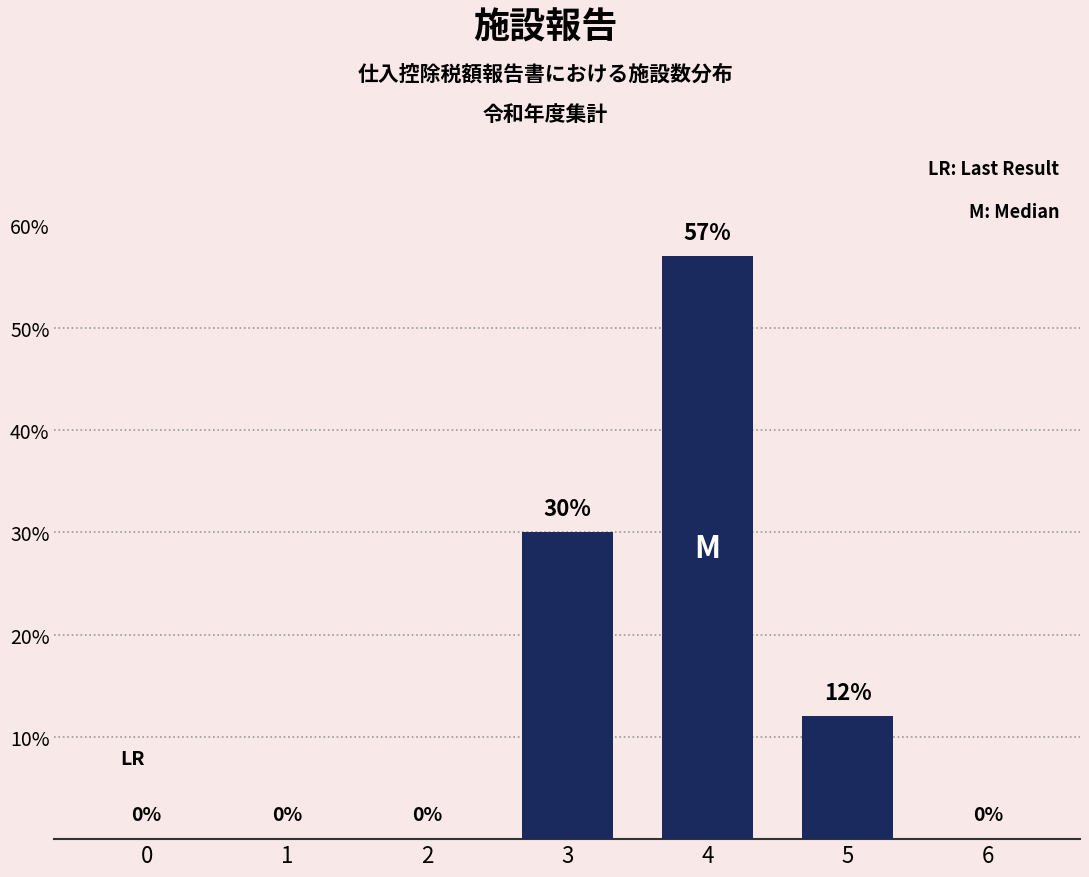

Reading left to right, what are all the values shown in this chart?

0=0	1=0	2=0	3=30	4=57	5=12	6=0